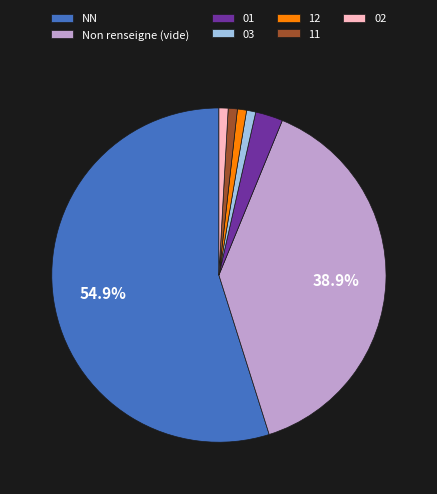

To the nearest percent, what is the average slice percentage?

14%